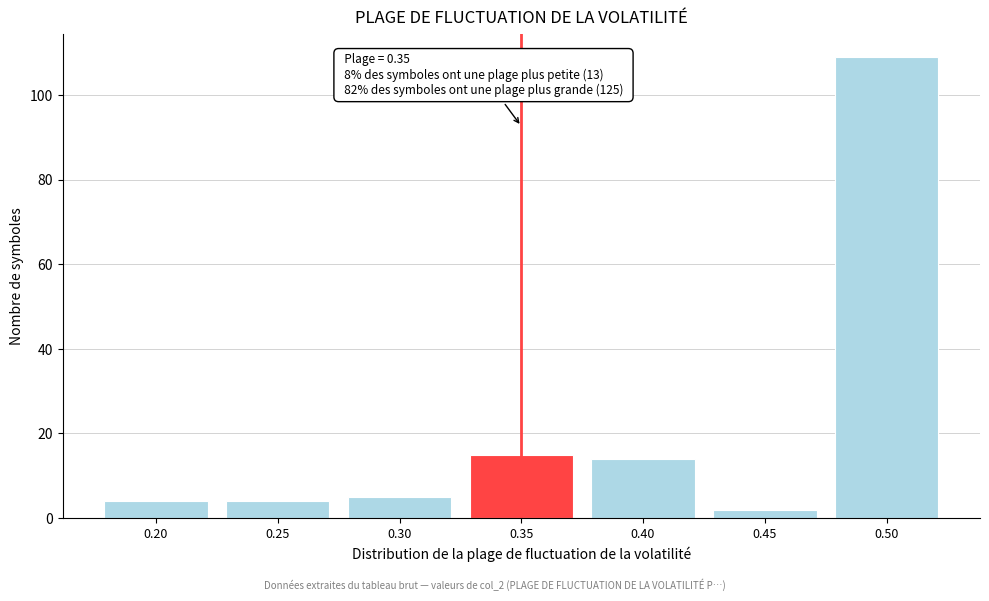

Reading right to left, what are all the values shown in this chart?

109	2	14	15	5	4	4